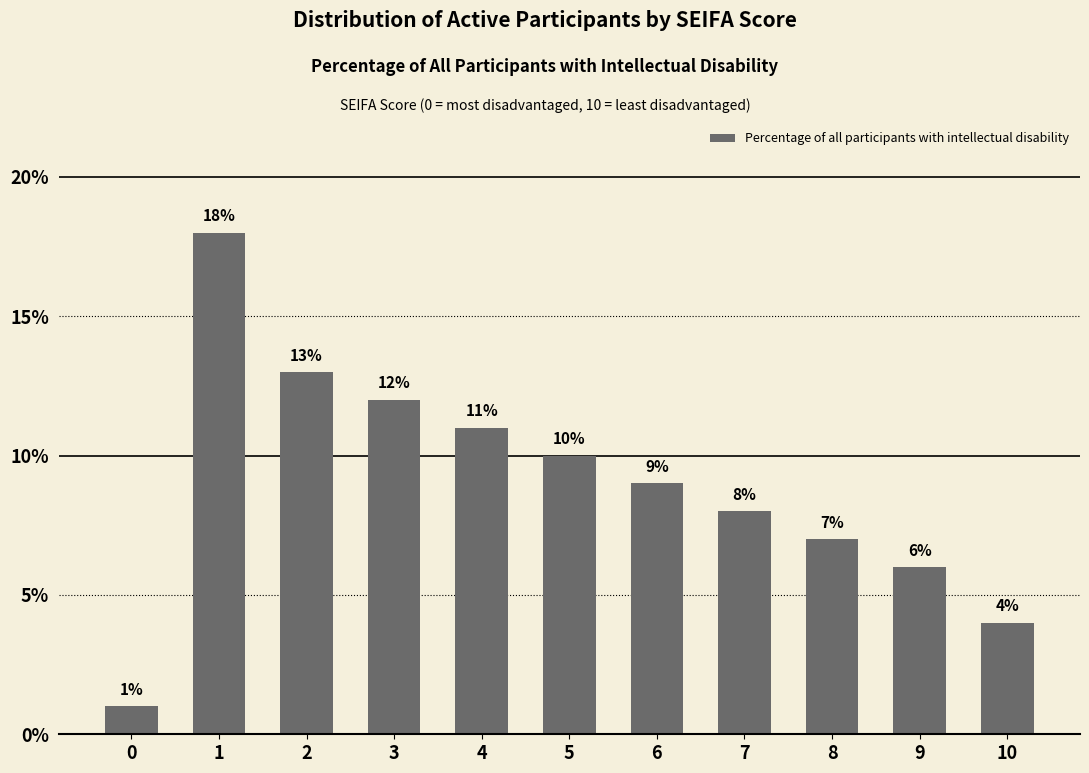

How many bars are there in total?

11